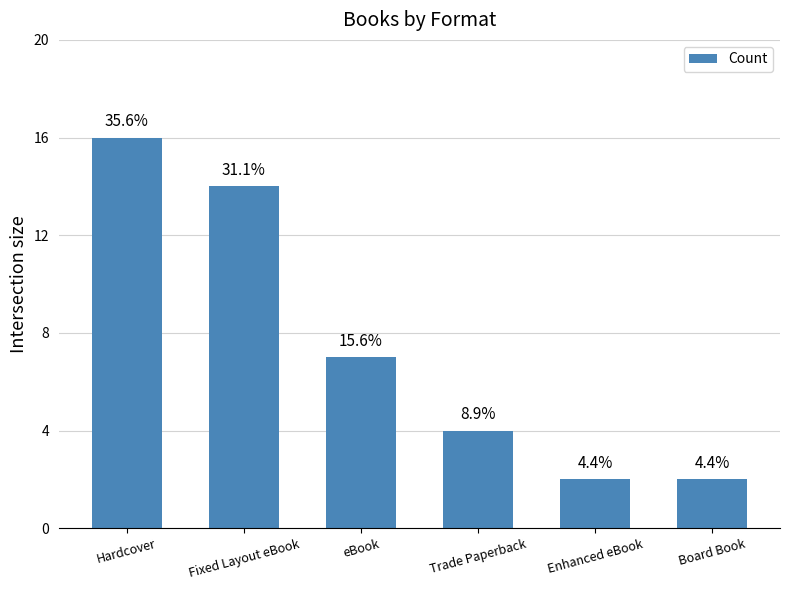

How many bars are there in total?

6